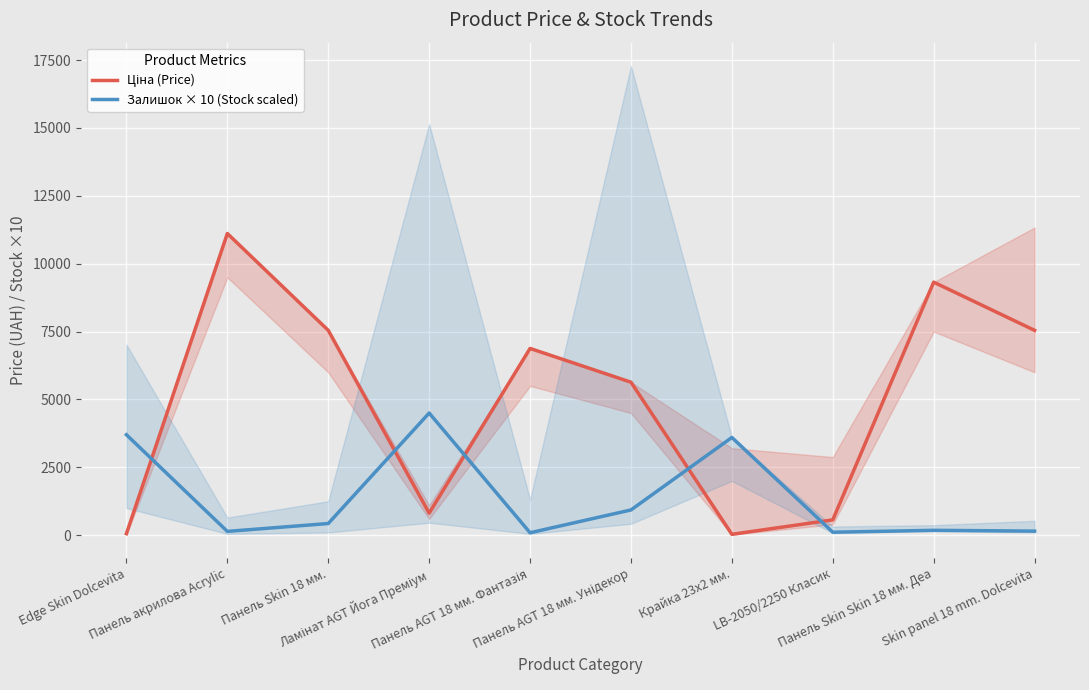

At which category is the sum across all series the highest?

Панель акрилова Acrylic